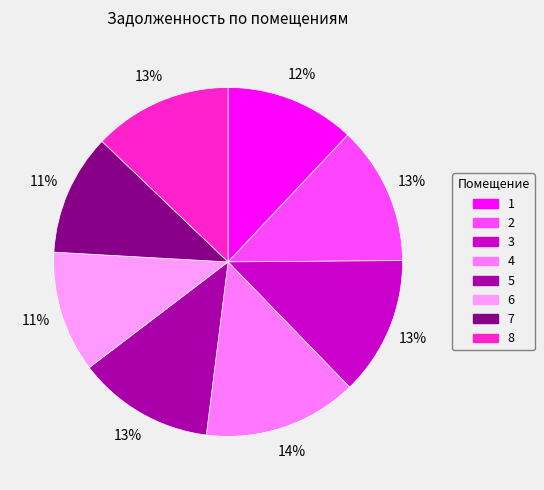

To the nearest percent, what percentage of the pie is 8?

13%